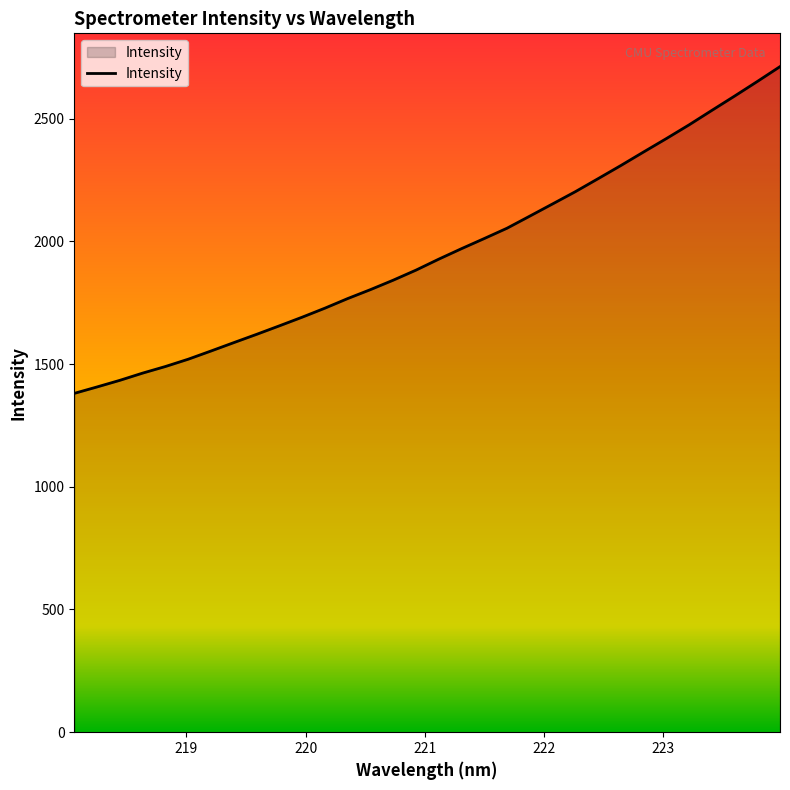

What is the difference between the maximum and minimum values?

1331.3